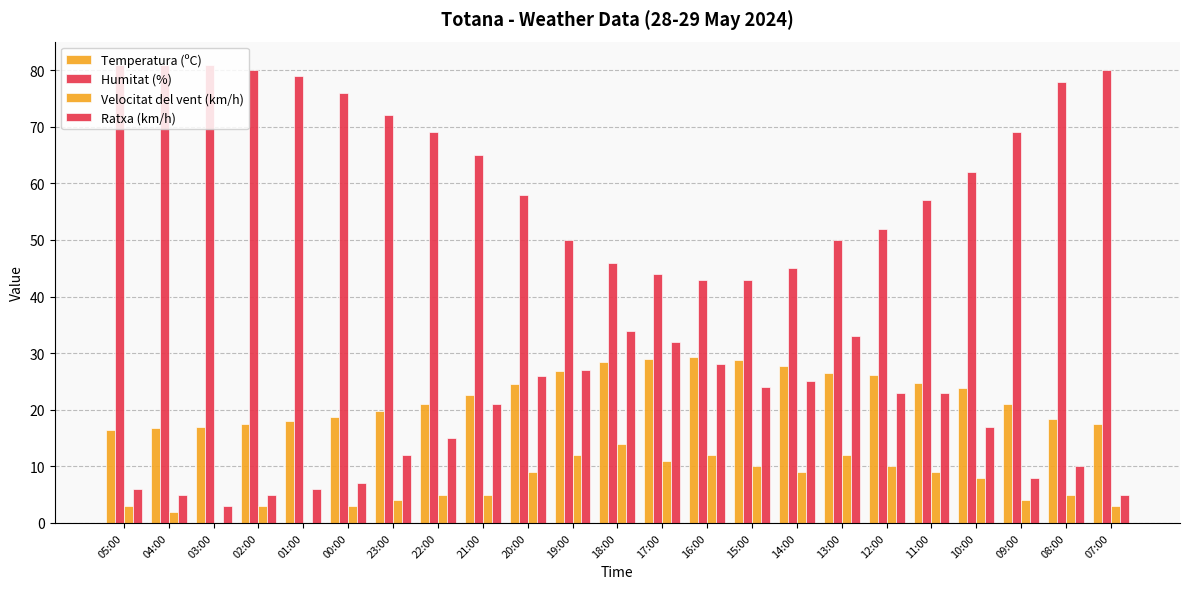

What is the label of the 17th bar from the right?

23:00